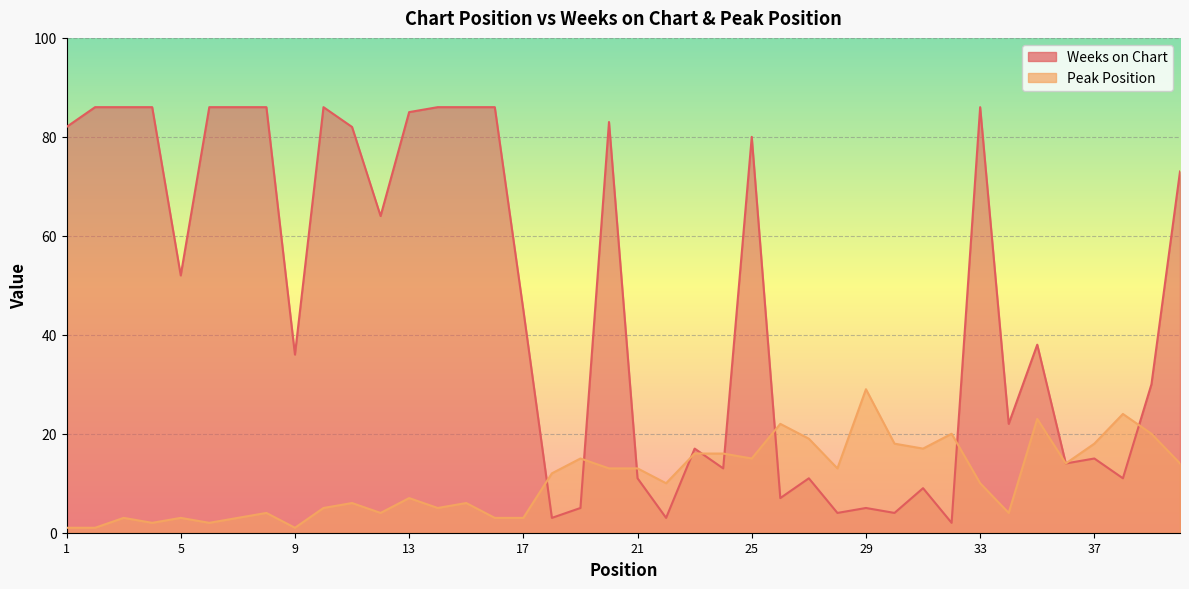

How many lines are shown in the chart?

2